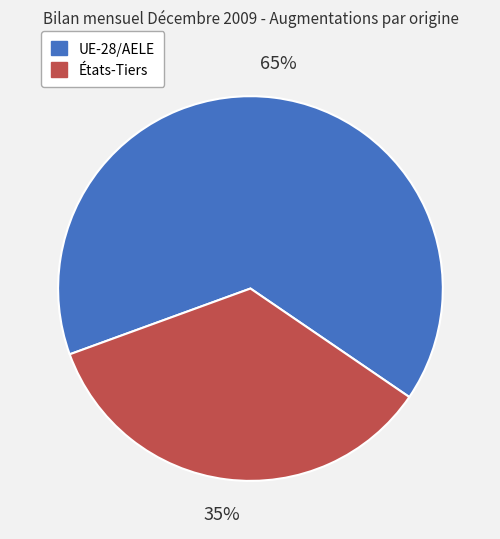

Does any single category account for the majority?

Yes